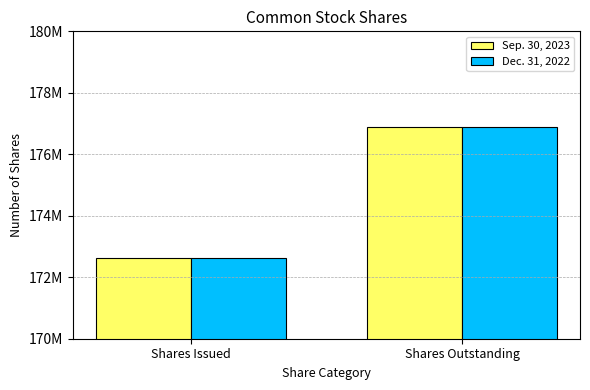

What are all the series names shown in the legend?

Sep. 30, 2023, Dec. 31, 2022